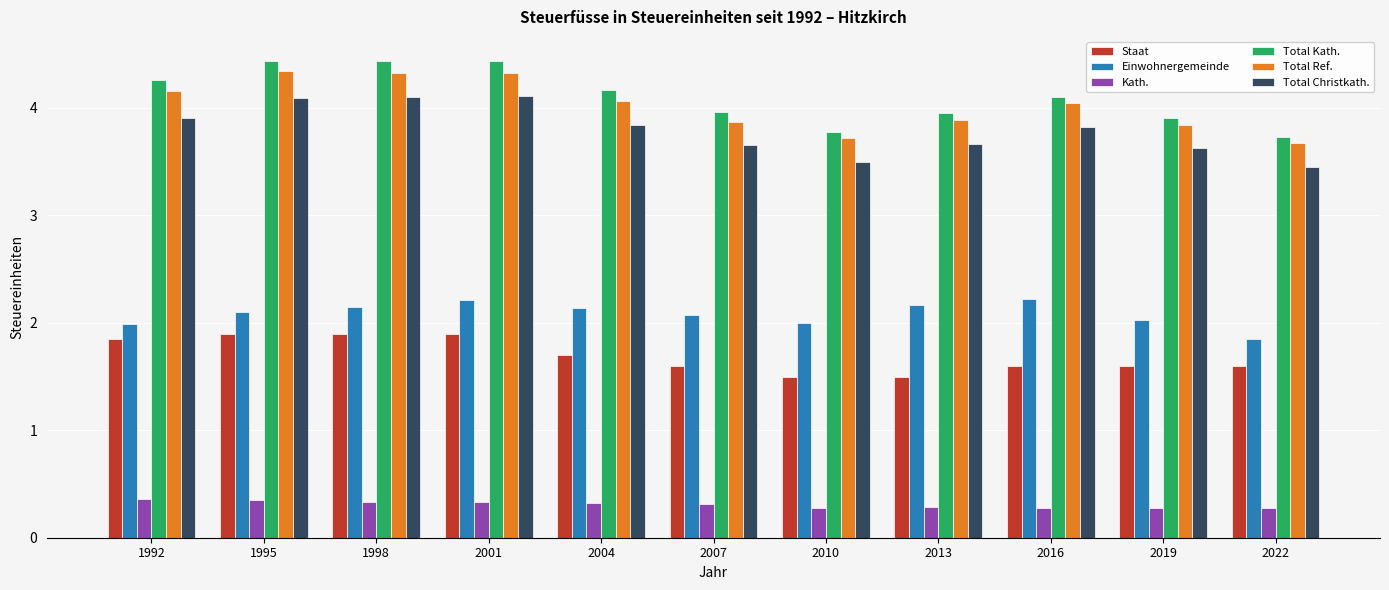

Rank the series by their maximum value, from lowest to highest.

Kath., Staat, Einwohnergemeinde, Total Christkath., Total Ref., Total Kath.